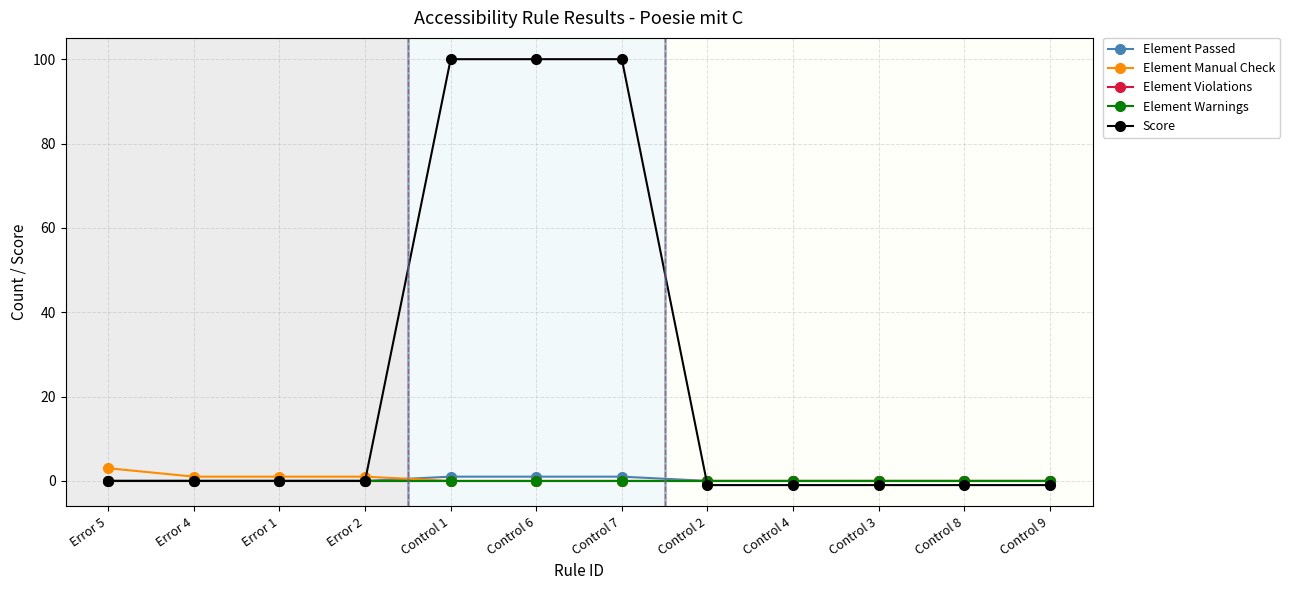

Does the chart have visible grid lines?

Yes